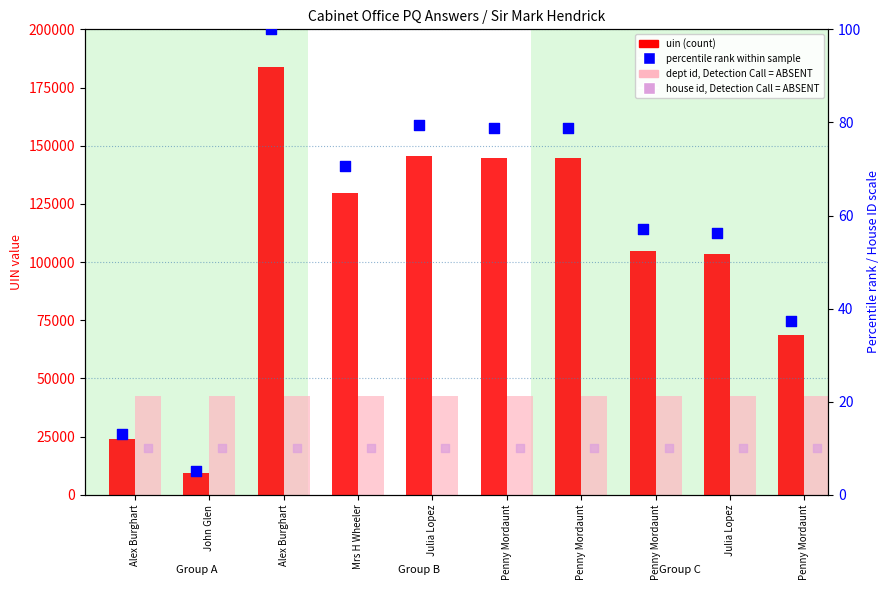

Which series has the widest spread of Y values?

uin (count)